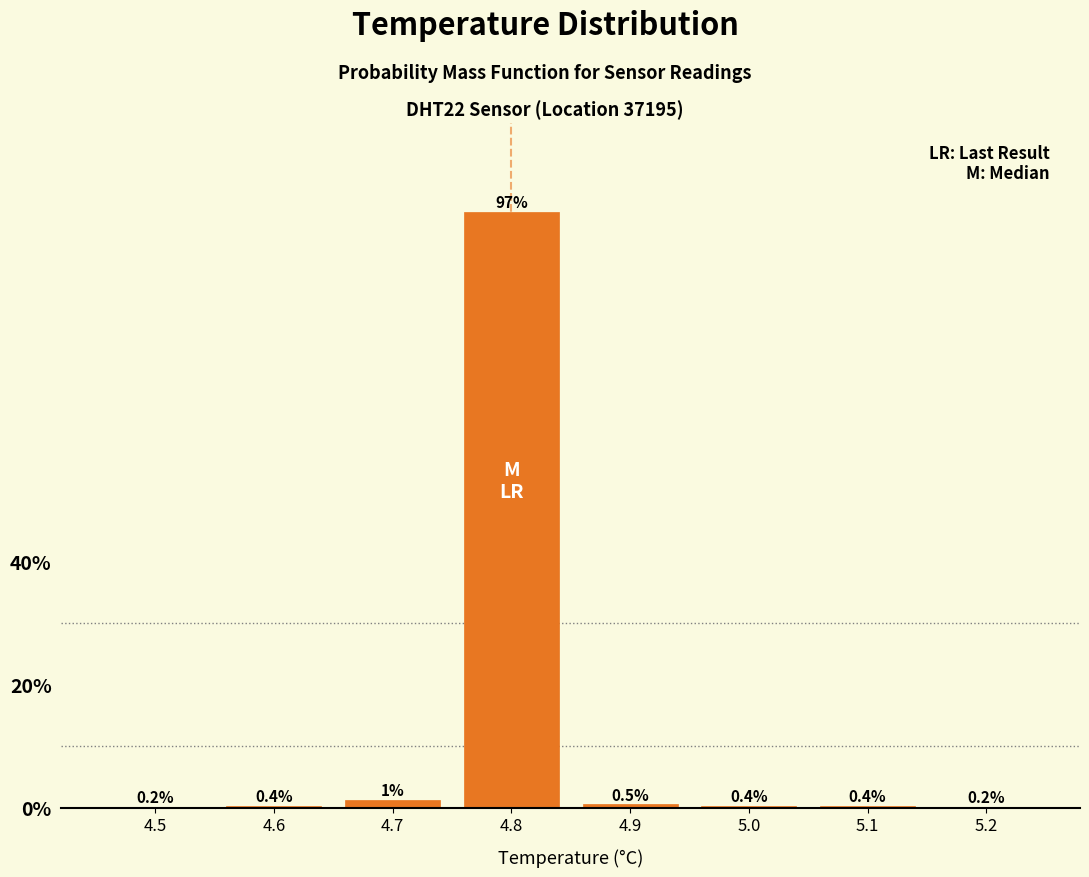

What is the sum of the values at 4.7 and 5.0?

1.6